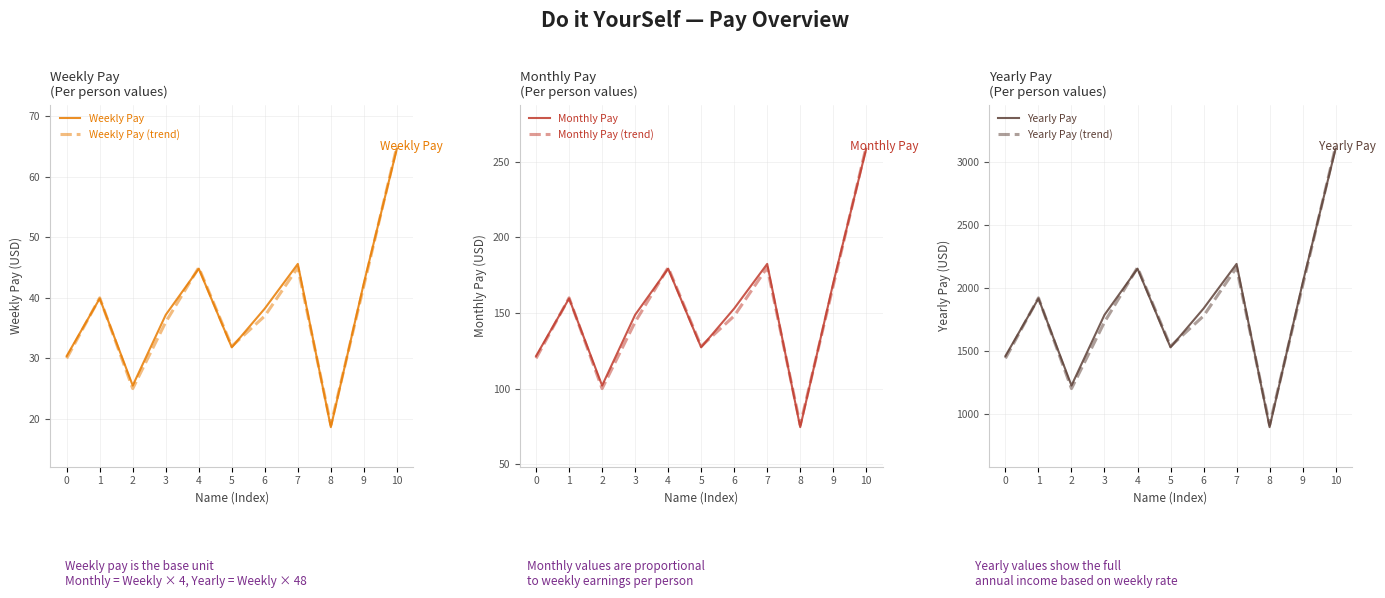

Which category has the lowest value across all series?

8